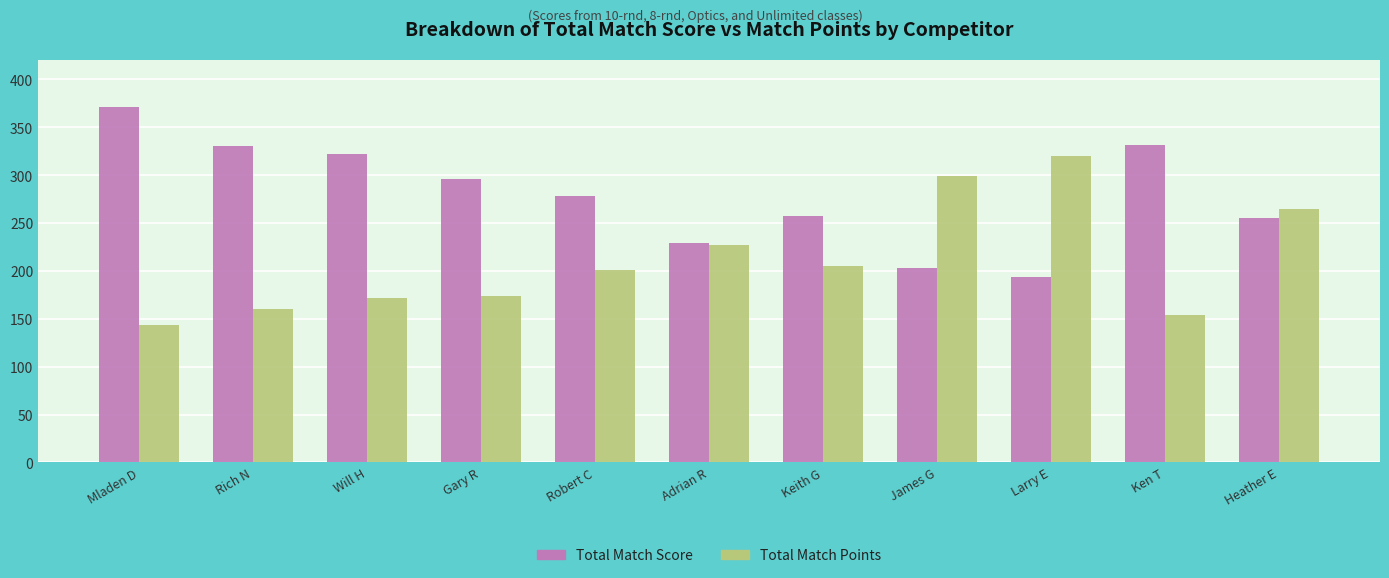

How many groups of bars are there?

11